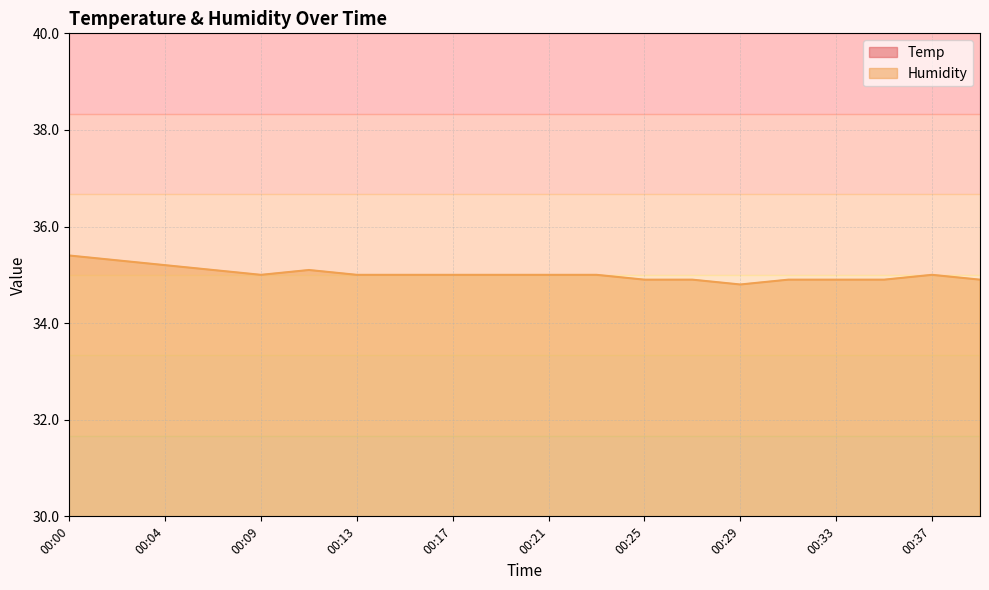

How many Temp values are between 25 and 26?

20